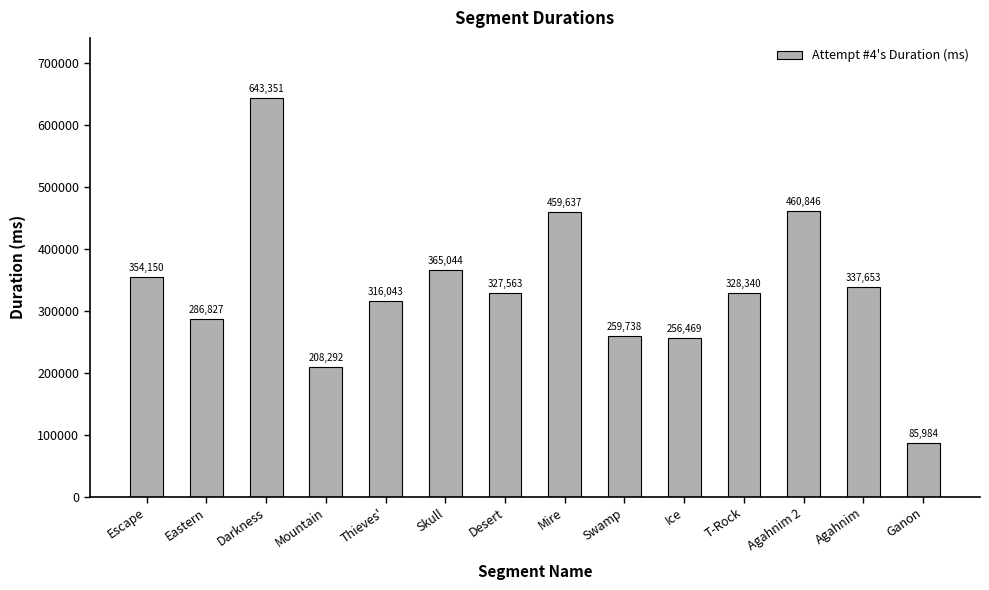

What is the difference between the maximum and minimum values?

557367